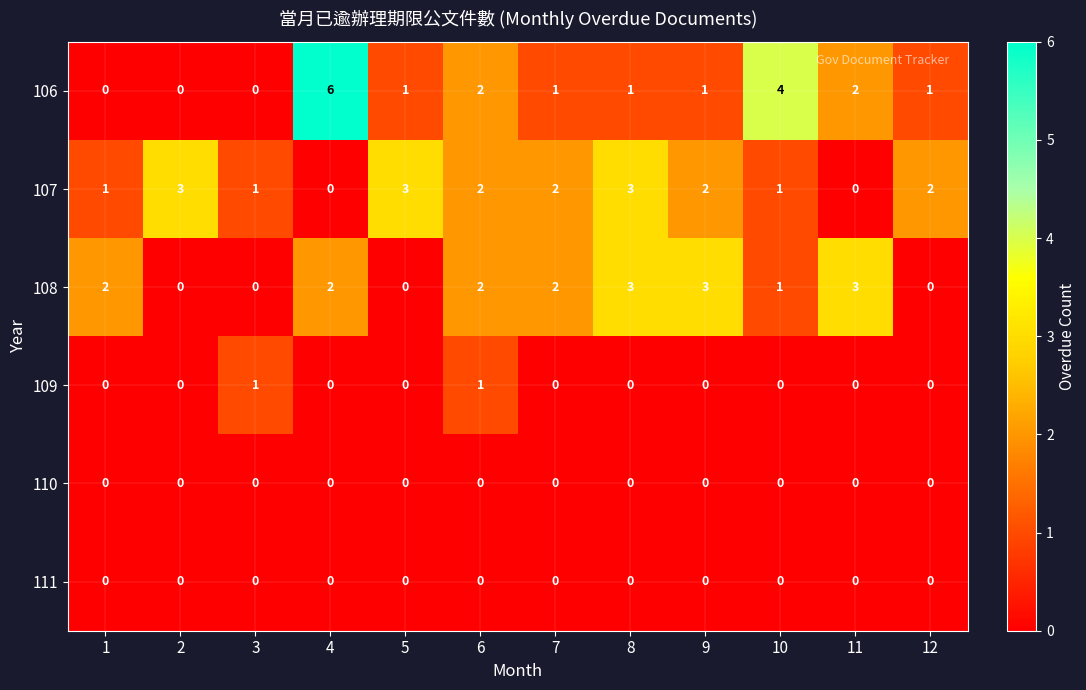

Count the 108 values in the range 0 to 3.

12